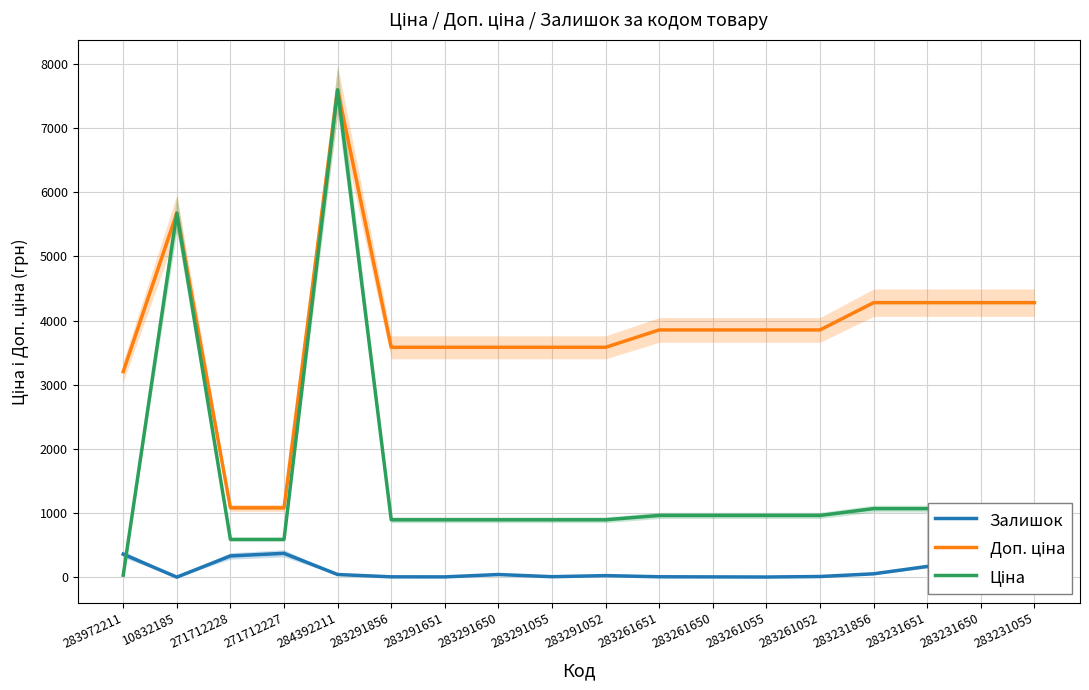

The Доп. ціна series shows 7596.5 at 284392211. True or false?

True